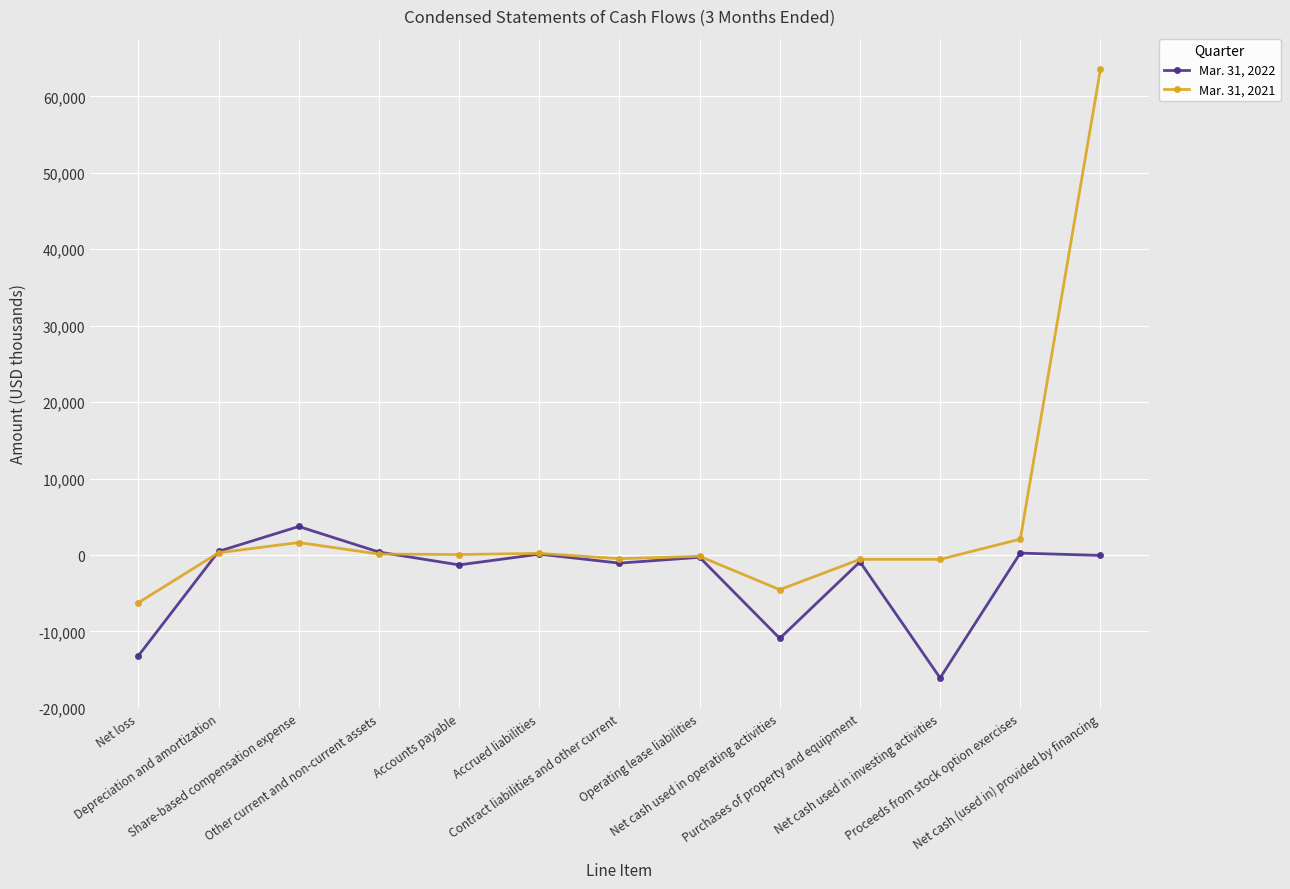

At which category does the chart reach its minimum across all series?

Net cash used in investing activities